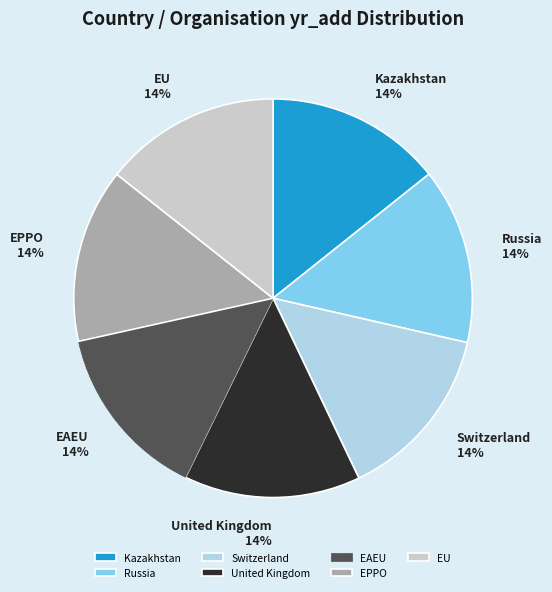

Does any single category account for the majority?

No